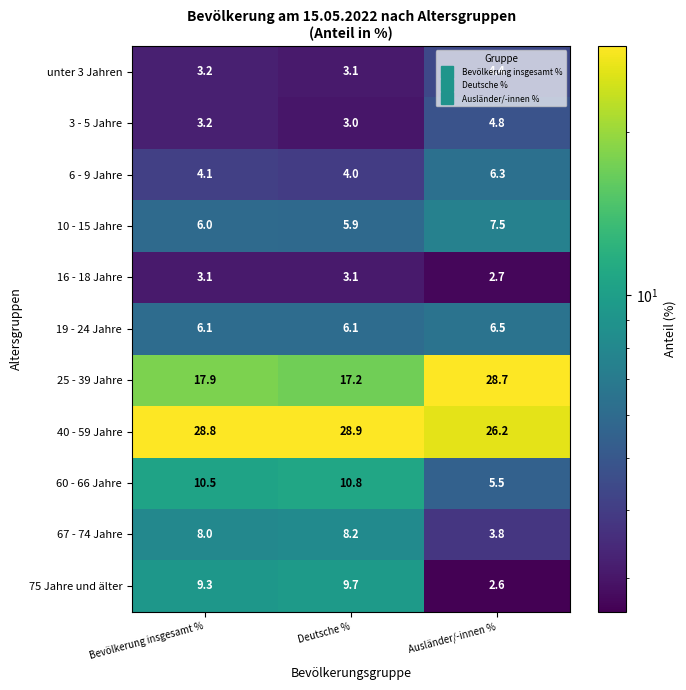

What is the highest value of the 67 - 74 Jahre series?

8.2